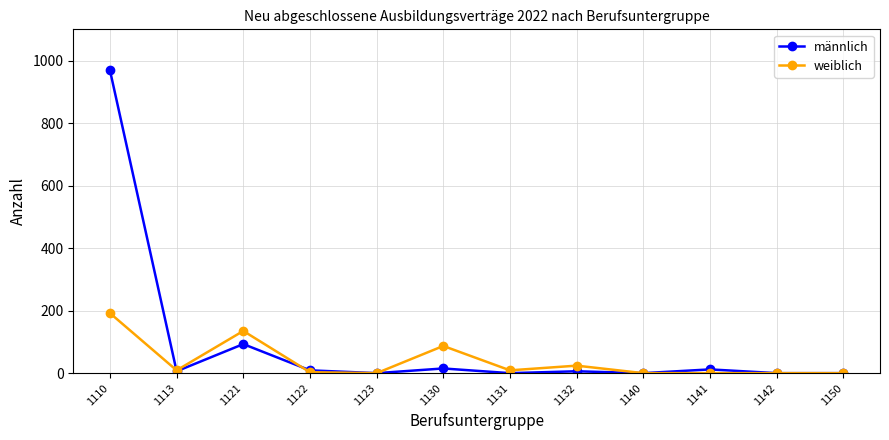

Does the chart have visible grid lines?

Yes